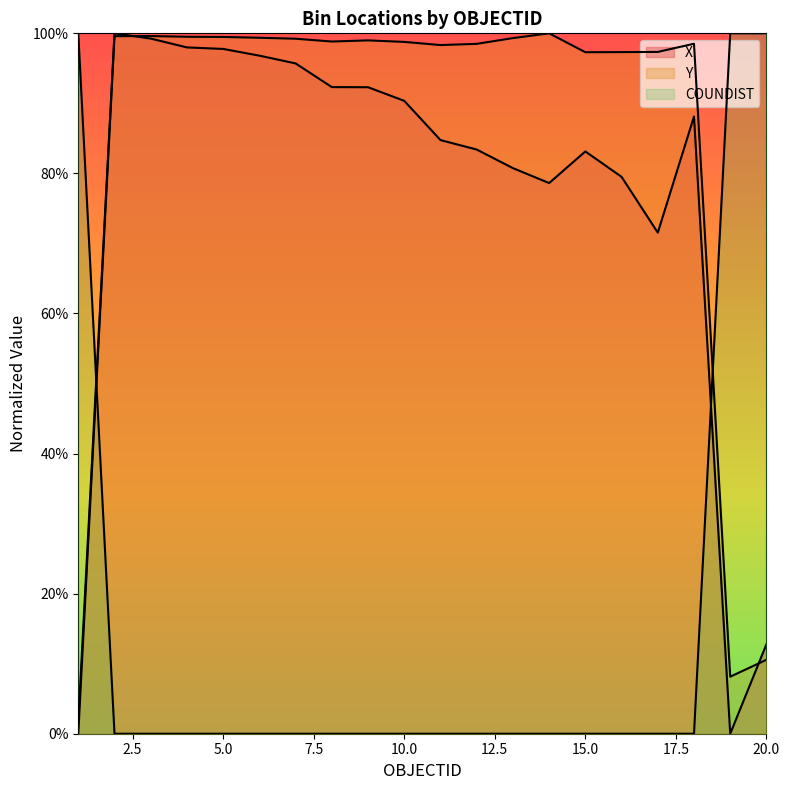

Rank the series by their maximum value, from highest to lowest.

X, Y, COUNDIST